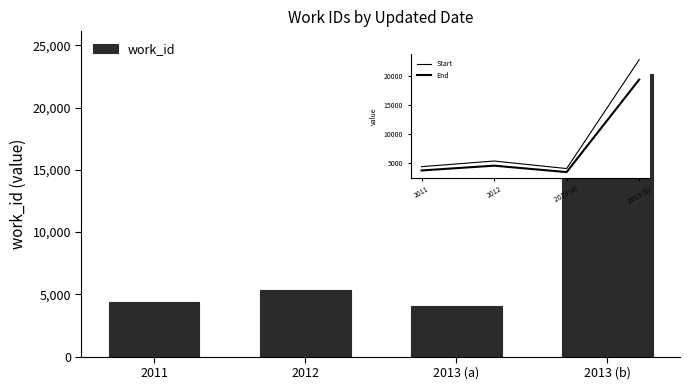

Rank the categories by value from lowest to highest.

2013 (a), 2011, 2012, 2013 (b)